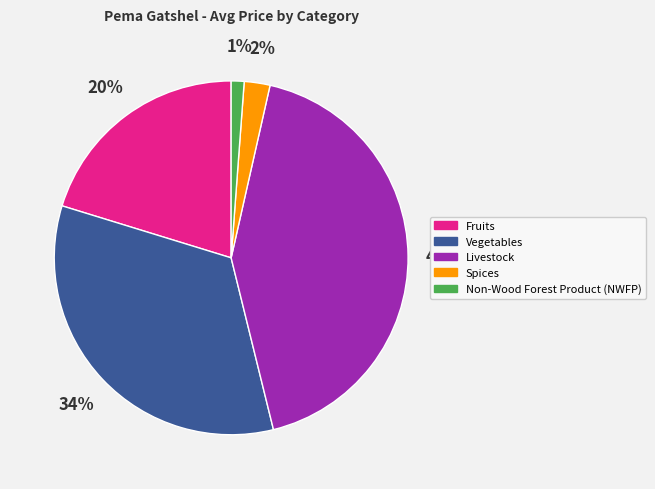

Does any single category account for the majority?

No